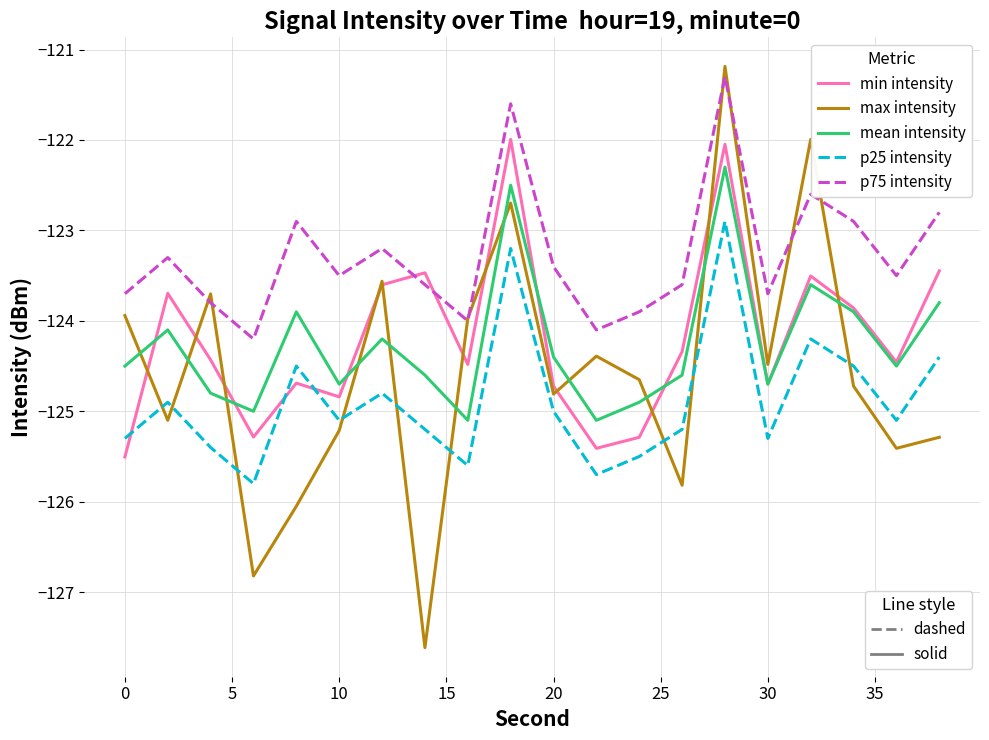

What is the minimum value shown in the chart?

-127.6